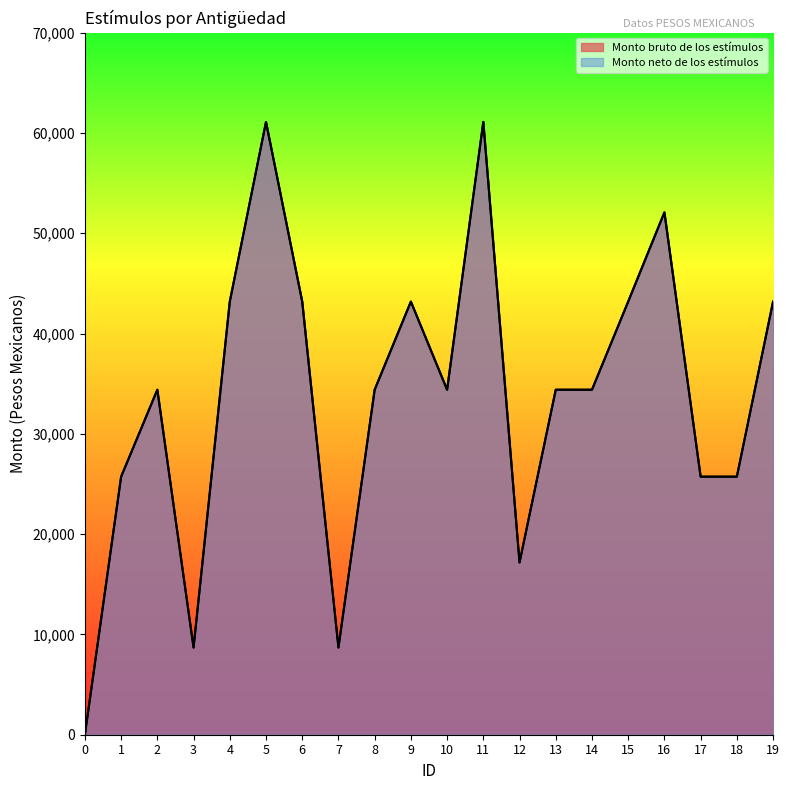

How many series are shown in this chart?

2